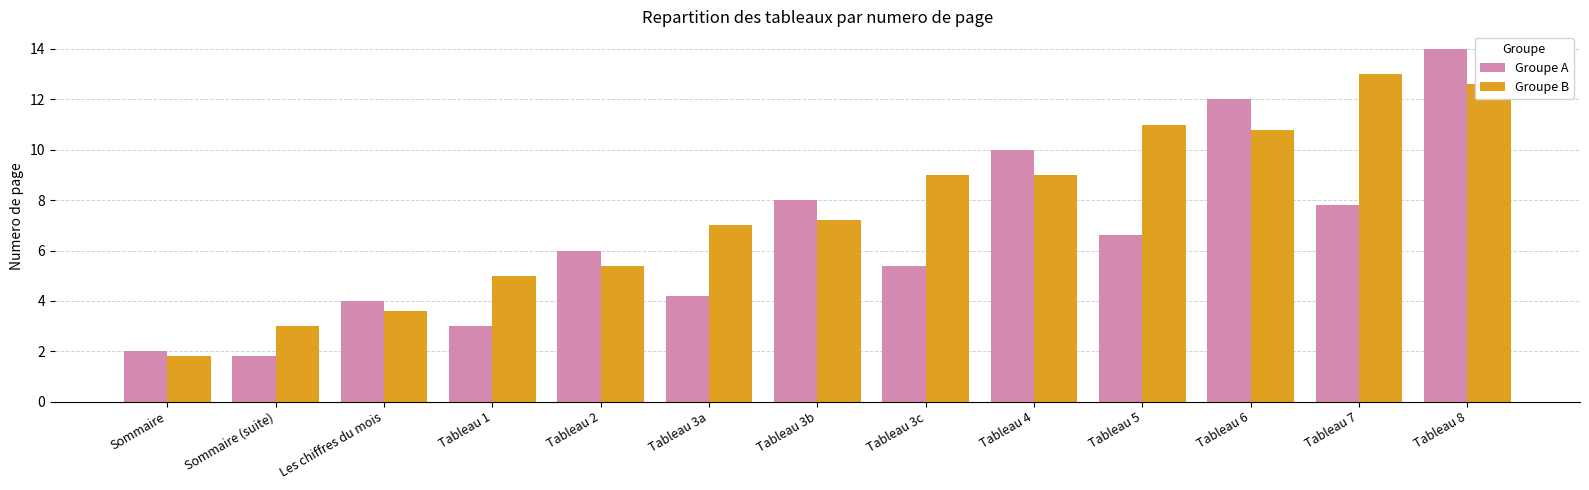

What is the approximate value of Groupe B at Sommaire (suite)?

3.0